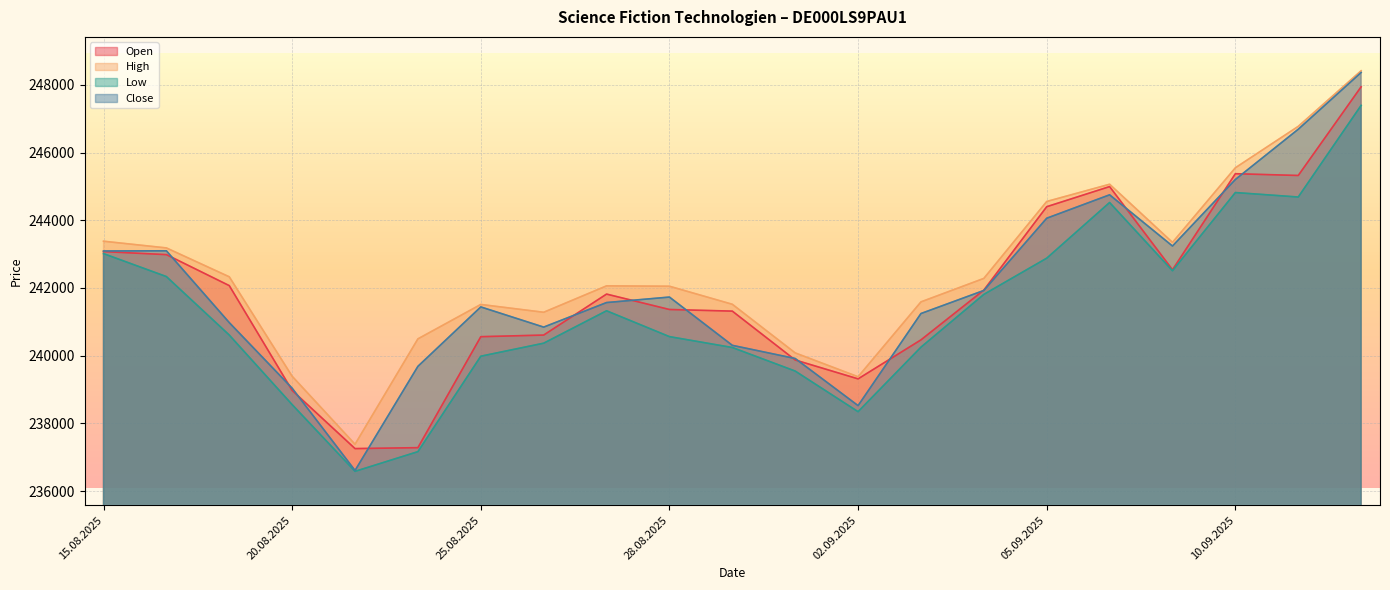

What is the spread (max minus min) of values at 28.08.2025?

1488